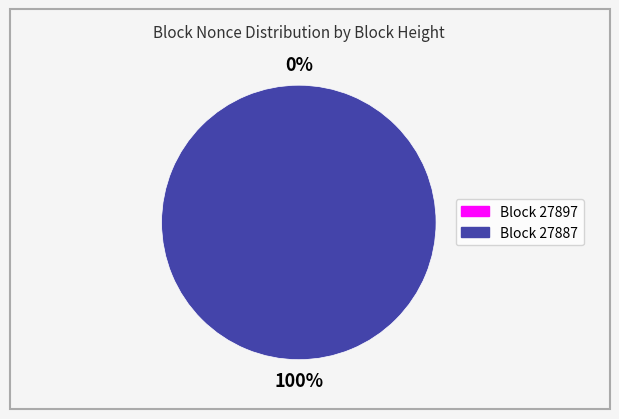

Is it true that 27897 is 0% of the pie?

True